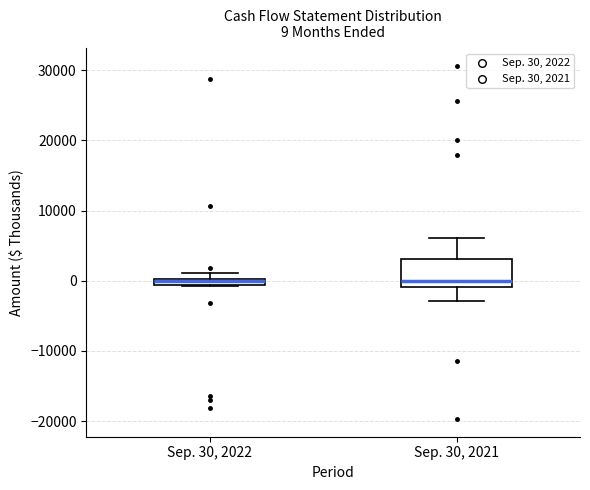

Comparing the boxes themselves (not the whiskers), which one is the tallest?

Sep. 30, 2021